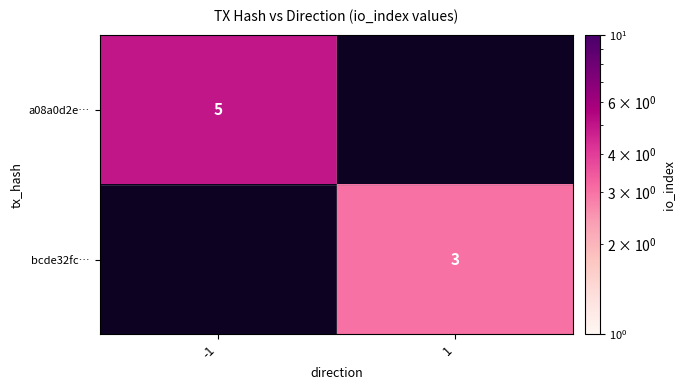

The a08a0d2e… series shows 2 at -1. True or false?

False